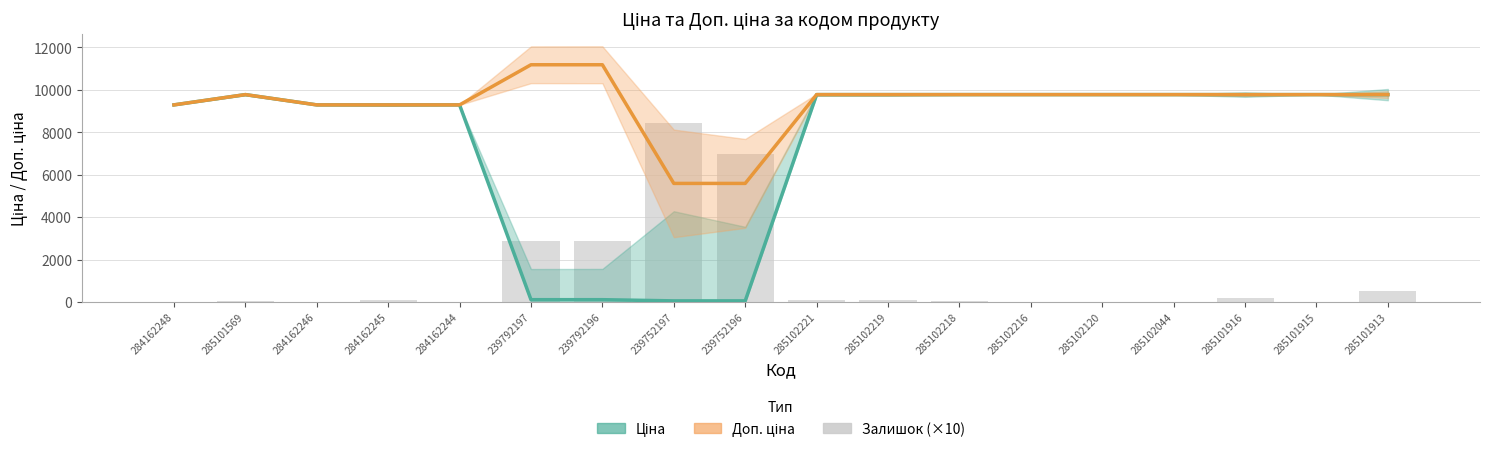

What is the maximum value shown in the chart?

11182.0